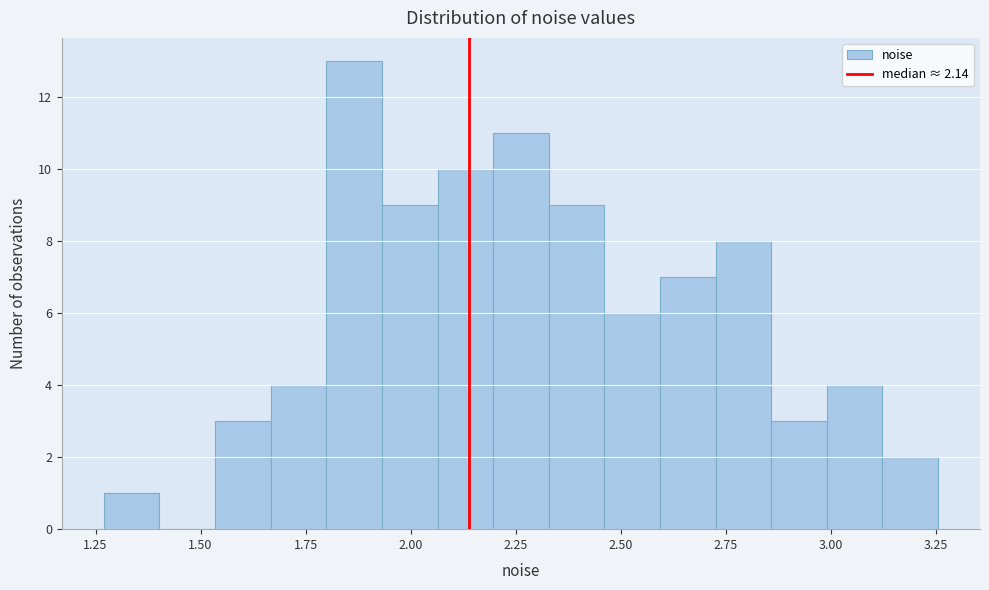

Read against the x-axis, roughly where is the centre of the tallest bar?

1.85